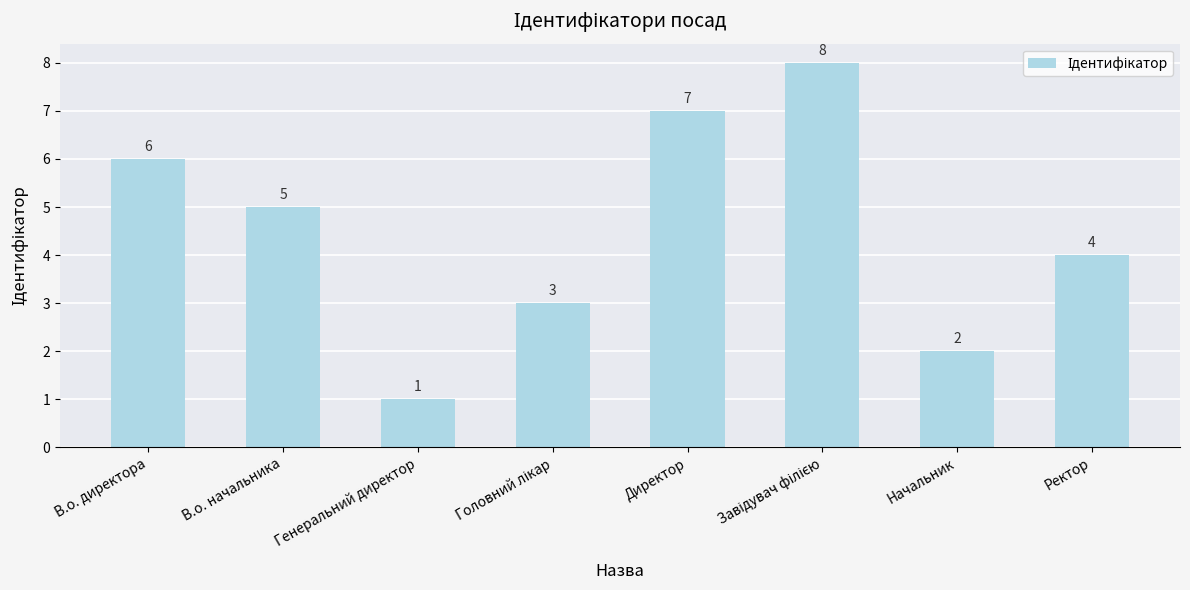

Read the value at Ректор.

4